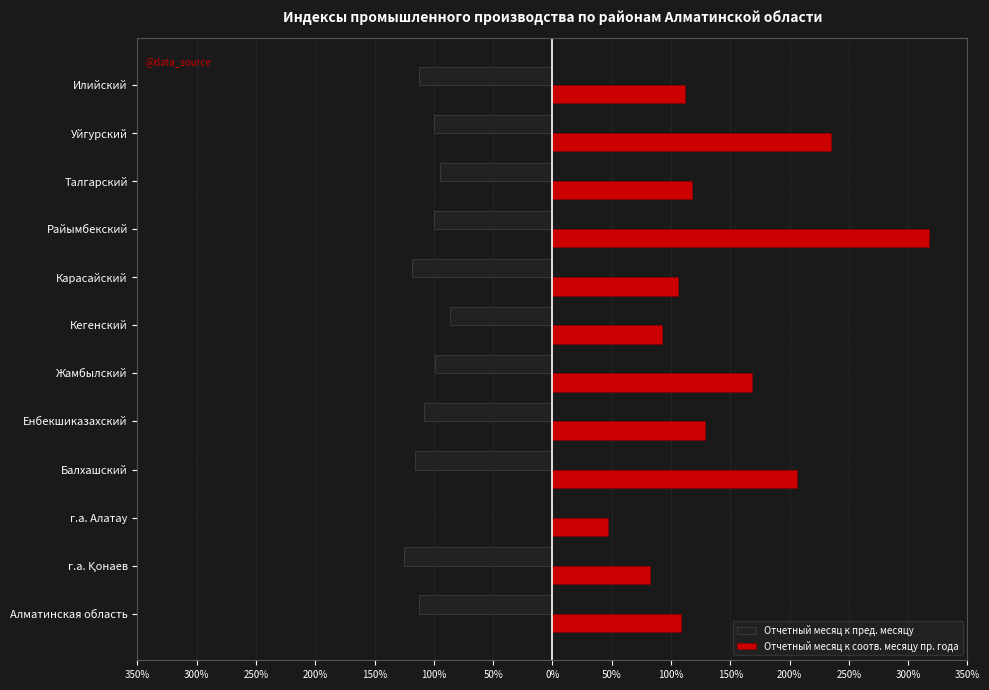

What are all the series names shown in the legend?

Отчетный месяц к пред. месяцу, Отчетный месяц к соотв. месяцу пр. года